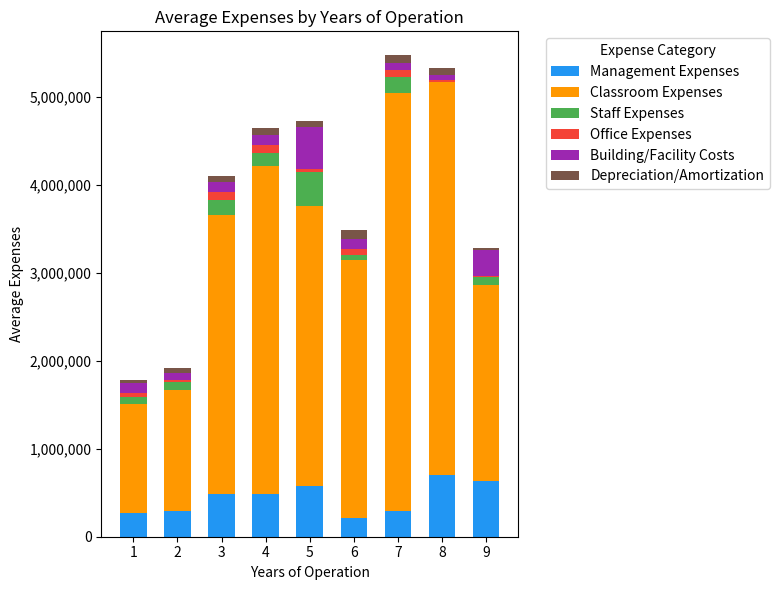

What is the maximum value for Management Expenses?

697928.0